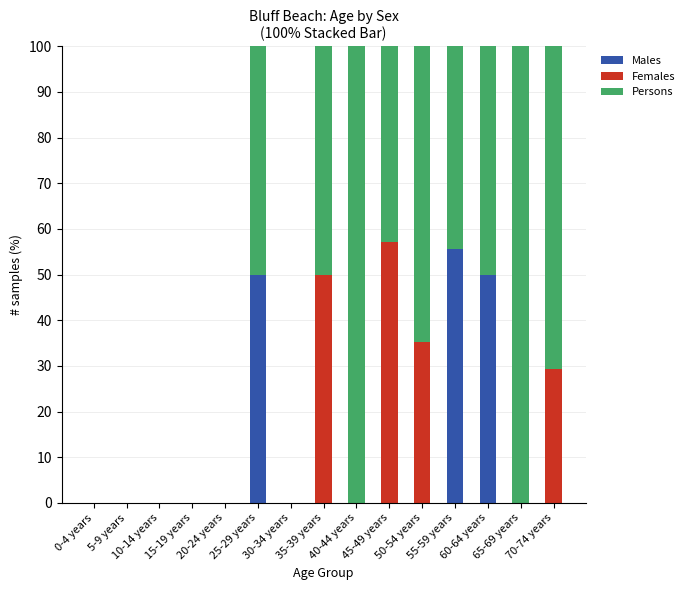

At which category is the sum across all series the highest?

25-29 years